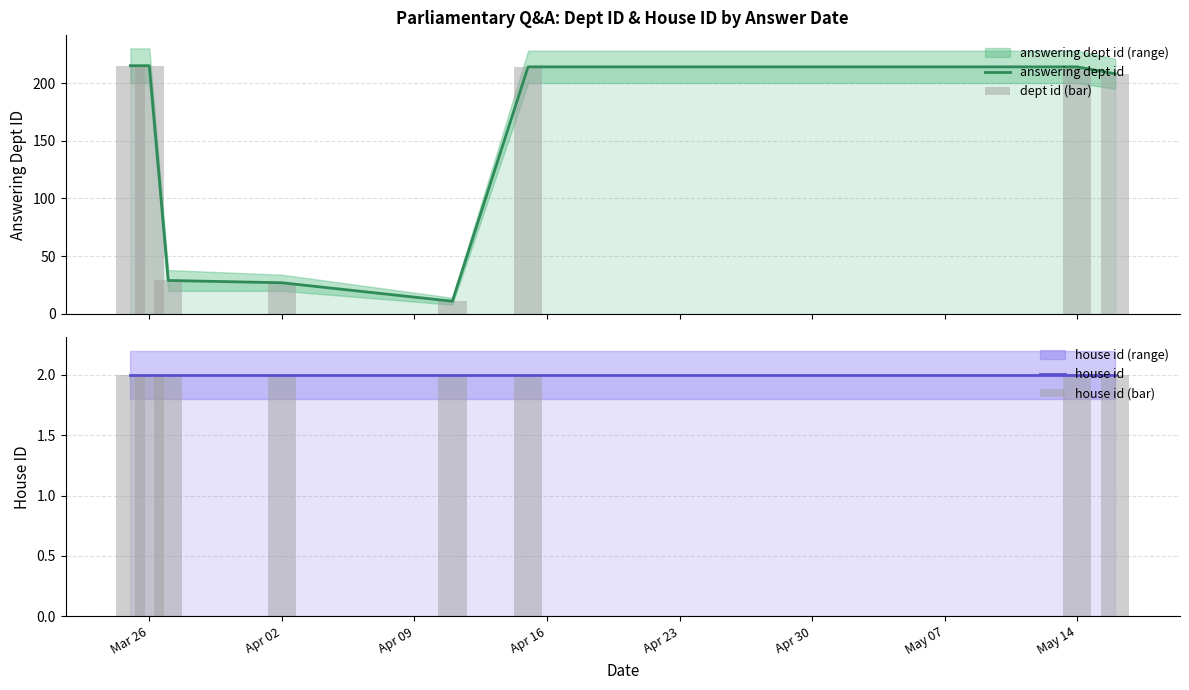

Which label corresponds to the smallest value in the chart?

Mar 26